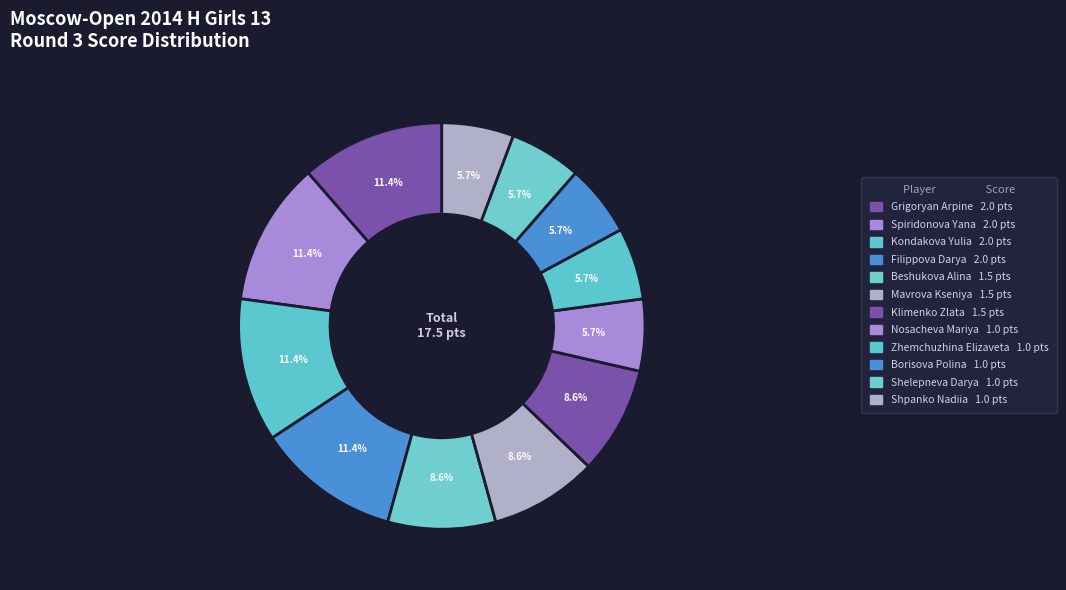

What is the largest slice in the pie chart?

Grigoryan Arpine